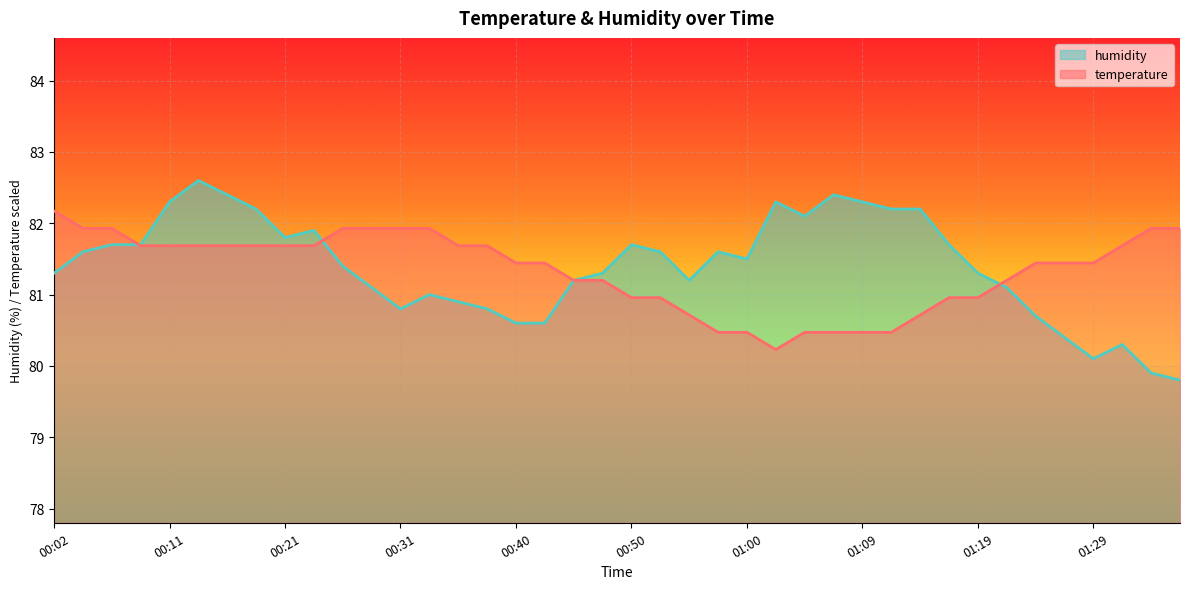

At 00:21, list the series in order from largest to smallest.

humidity, temperature